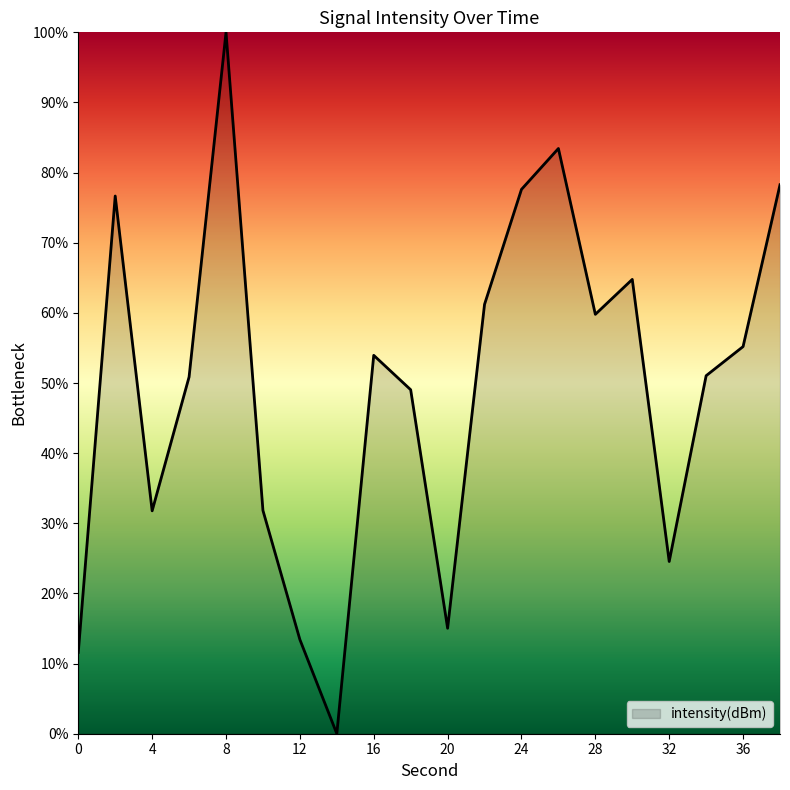

What is the difference between the maximum and minimum values?

100.0